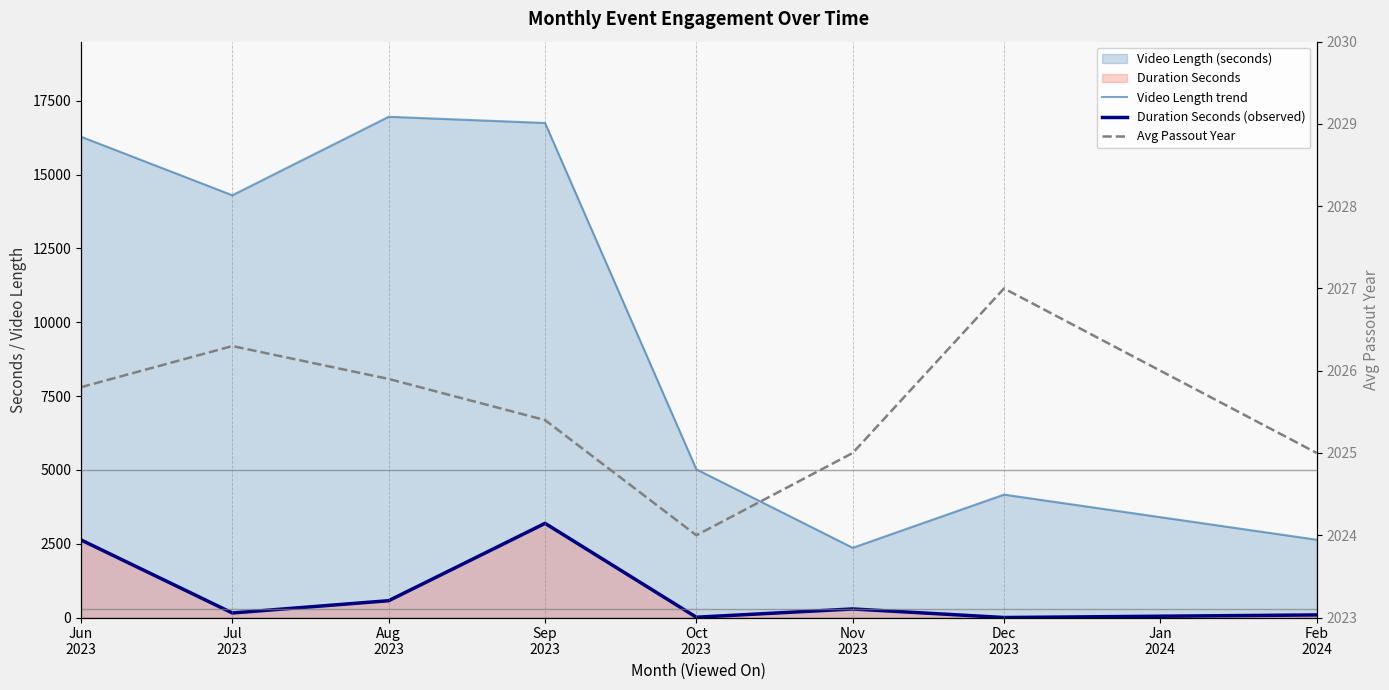

Where does the Duration Seconds (observed) series first go above 290?

Jun
2023